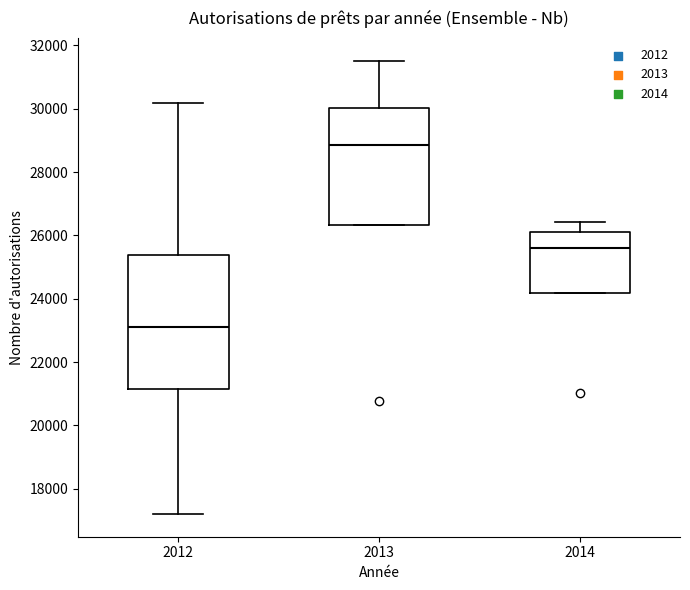

Reading left to right, transcribe this box plot: for each box, give where its median line is, the range the box spans, and where its two whiskers end, as read against the y-axis. The values are not printed on the chart, so give them approximately, as read against the axis.

2012: median 23200, box 21200 to 25400, whiskers 17200 to 30200
2013: median 28800, box 26400 to 30000, whiskers 26400 to 31600
2014: median 25600, box 24200 to 26200, whiskers 24200 to 26400